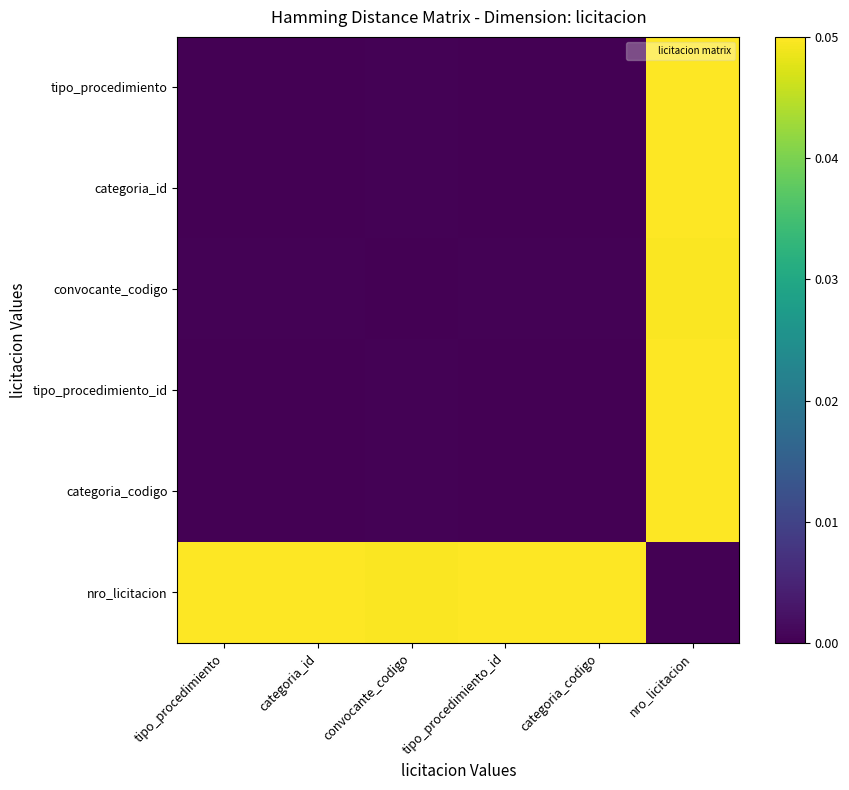

How many series are shown in this chart?

6